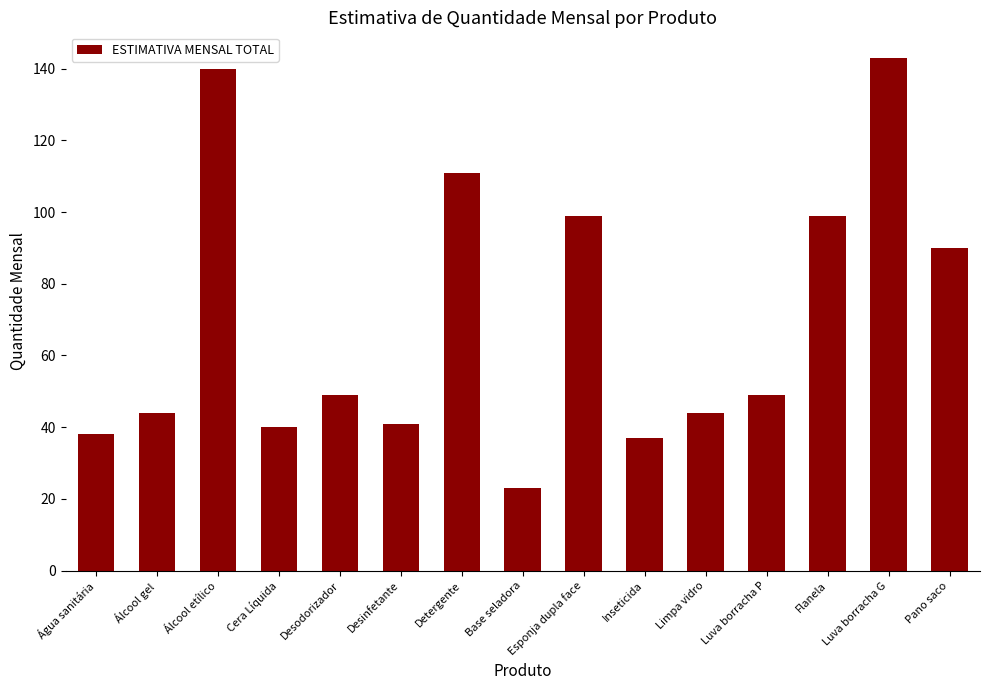

What is the sum of the values at Álcool etílico and Cera Líquida?

180